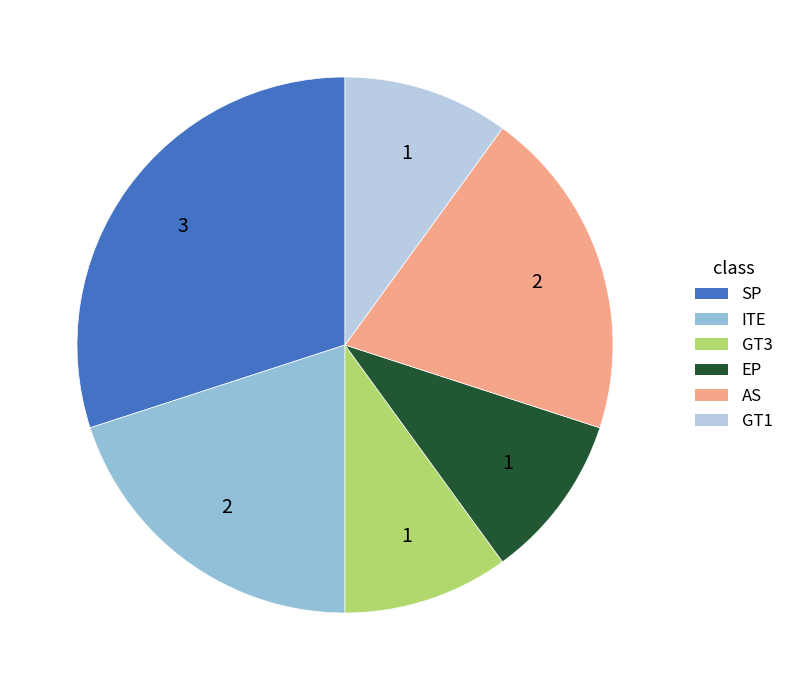

Is there a majority slice in this chart?

No